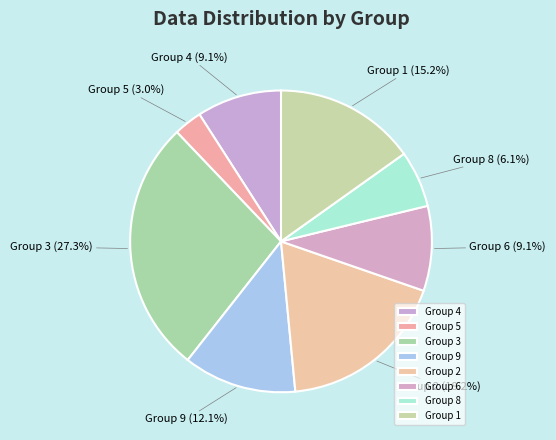

What is the largest slice in the pie chart?

Group 3